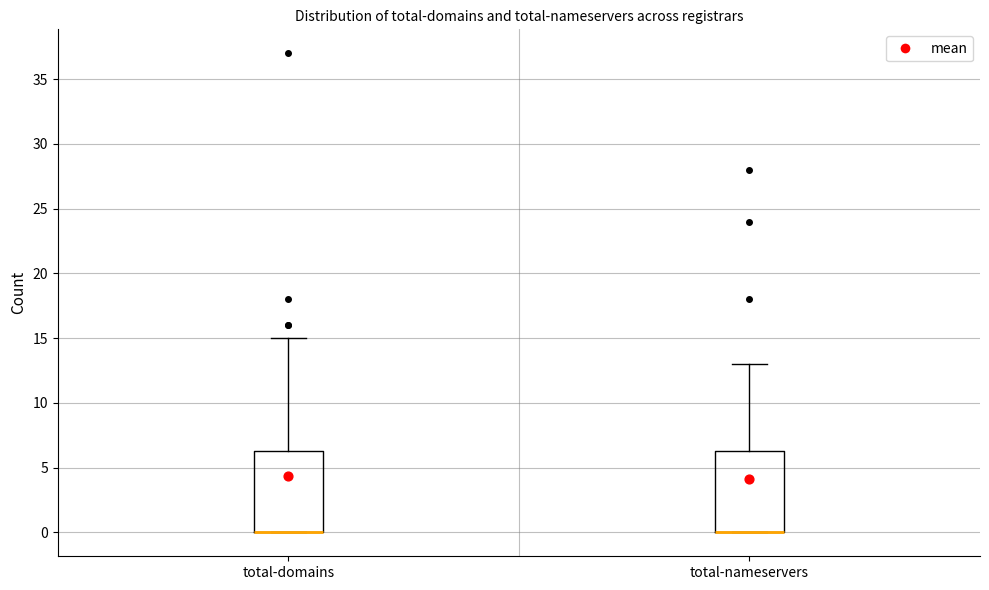

Reading left to right, read every box against the y-axis: the position of its median line, the range the box covers, and the ends of its whiskers. The values are not printed on the chart, so give them approximately, as read against the axis.

total-domains: median 0.0 (drawn on the box's lower edge), box 0.0 to 6.5, whiskers 0.0 to 15.0
total-nameservers: median 0.0 (drawn on the box's lower edge), box 0.0 to 6.5, whiskers 0.0 to 13.0